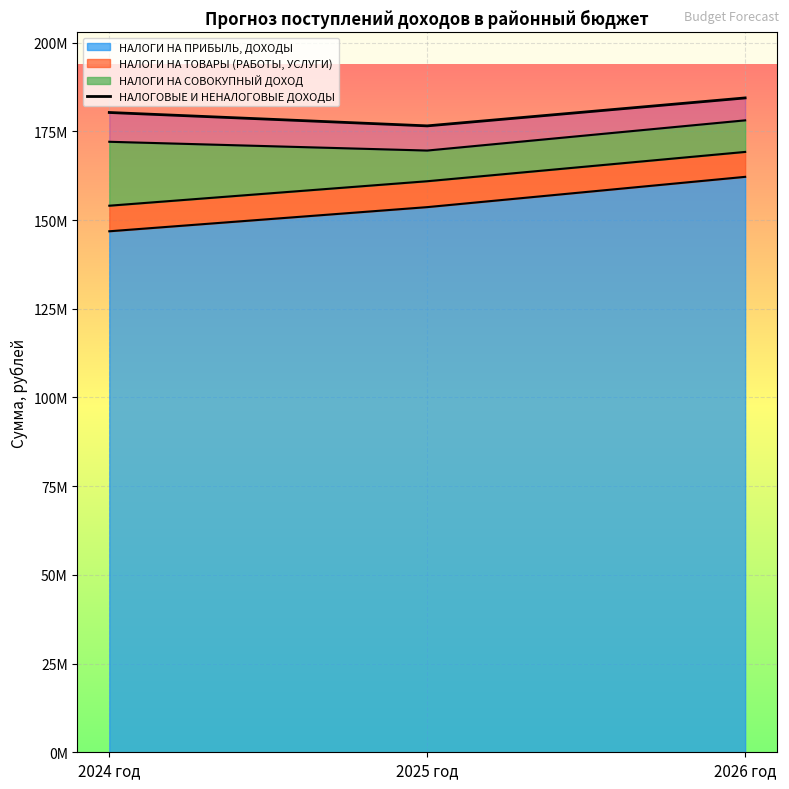

Approximately how many times larger is the value at 2025 год compared to 2026 год?

1.0